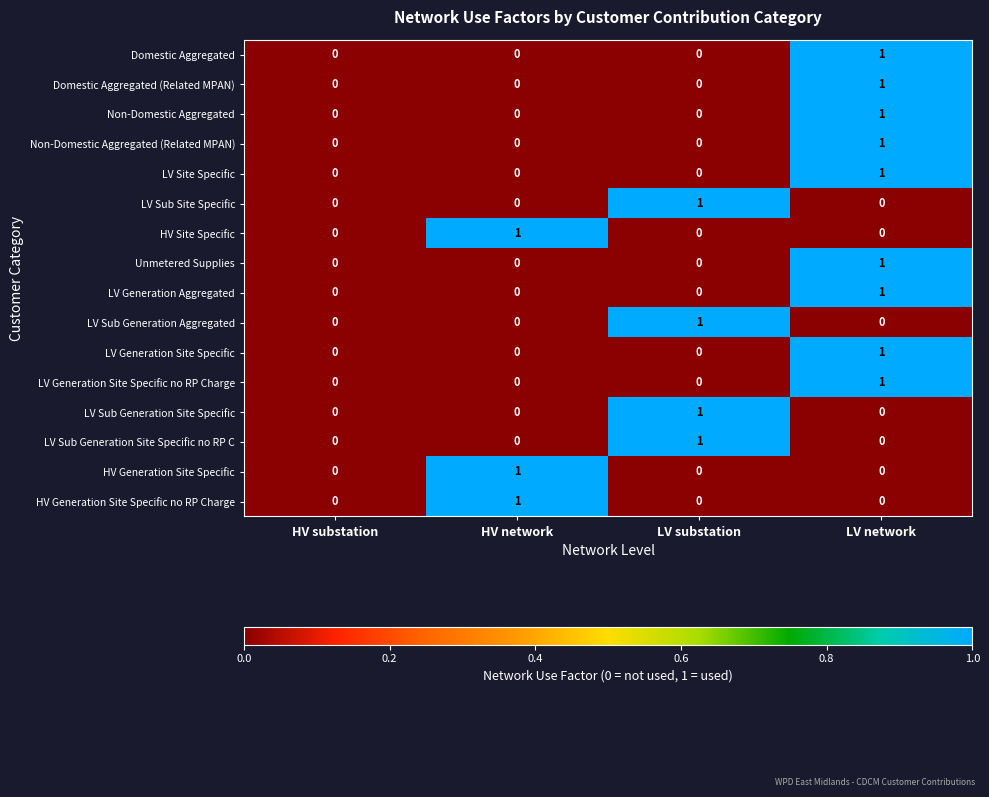

Which category has the highest value in the Domestic Aggregated (Related MPAN) series?

LV network